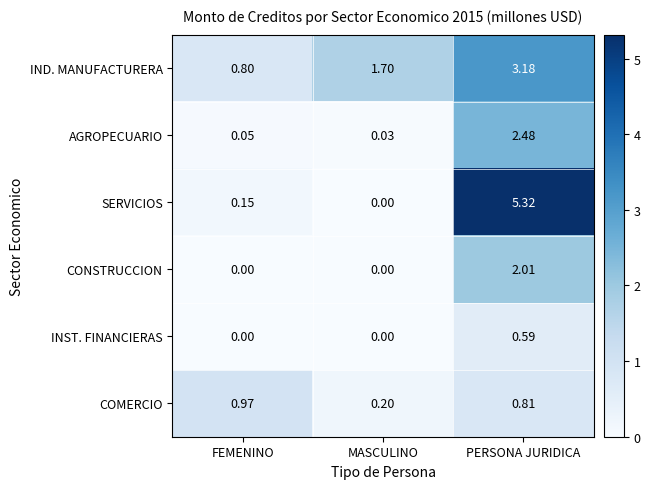

What is the maximum value shown in the chart?

5.3